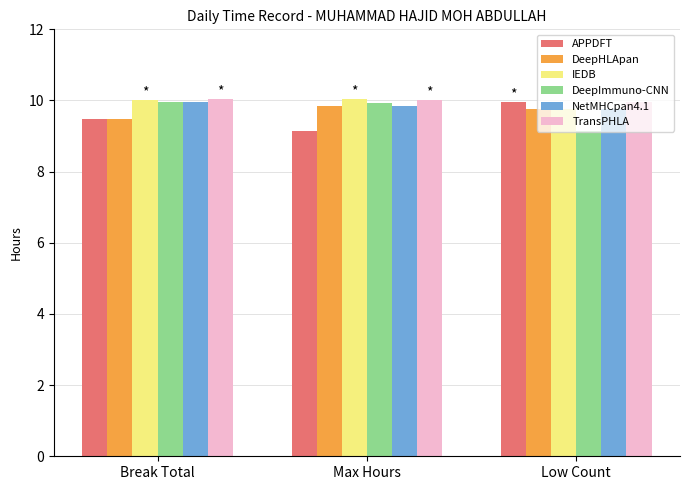

How many bars are there in each group?

6